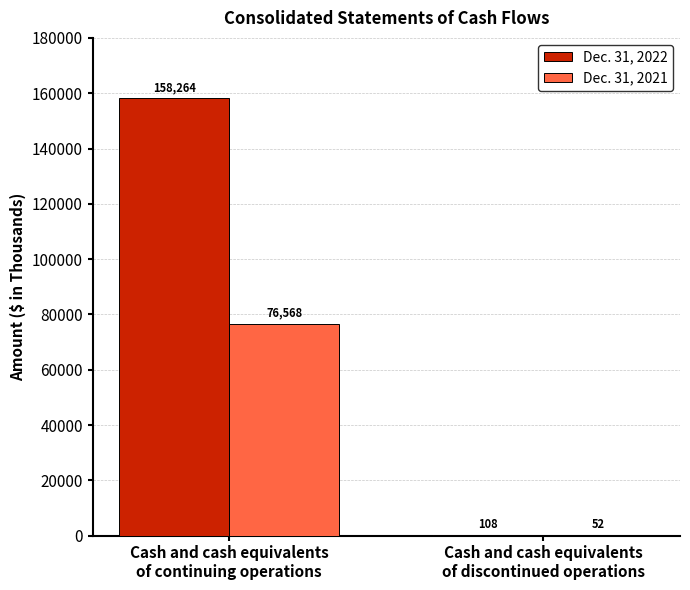

What is the highest value of the Dec. 31, 2021 series?

76568